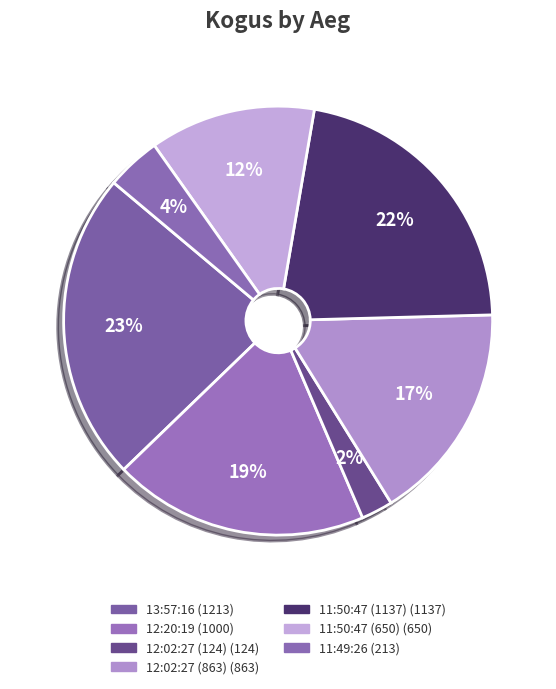

The 11:50:47 (1137) slice represents 30% of the pie. True or false?

False